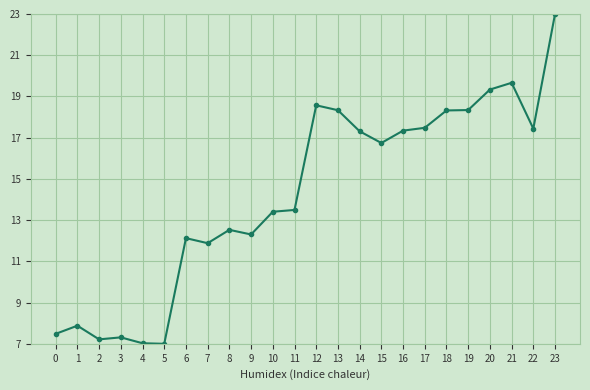

Does the chart have visible grid lines?

Yes